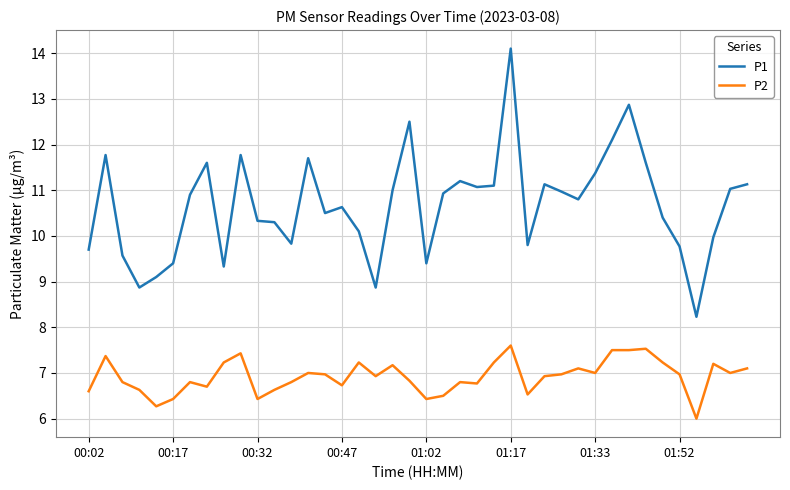

What is the maximum value for P2?

7.6